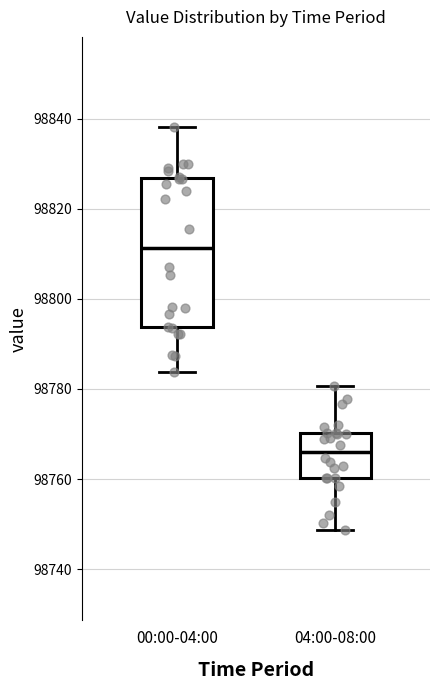

Reading left to right, read every box against the y-axis: the position of its median line, the range the box covers, and the ends of its whiskers. The values are not printed on the chart, so give them approximately, as read against the axis.

00:00-04:00: median 98812, box 98794 to 98826, whiskers 98784 to 98838
04:00-08:00: median 98766, box 98760 to 98770, whiskers 98748 to 98780